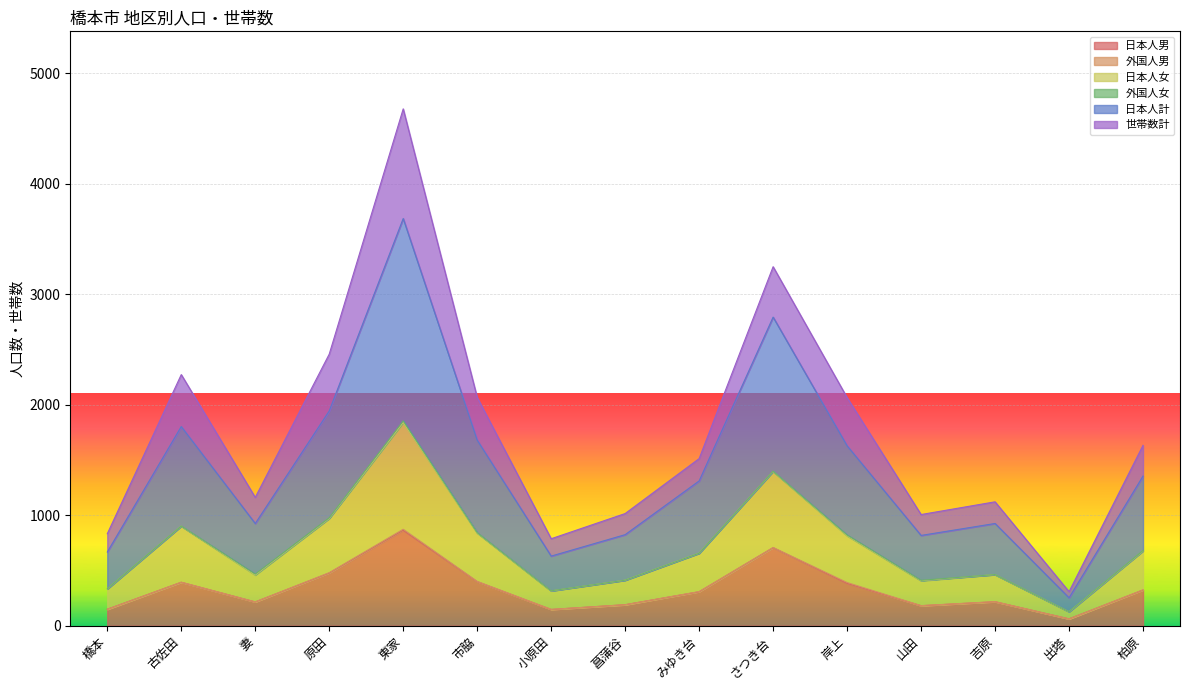

True or false: 日本人女 and 日本人計 cross at least once.

False